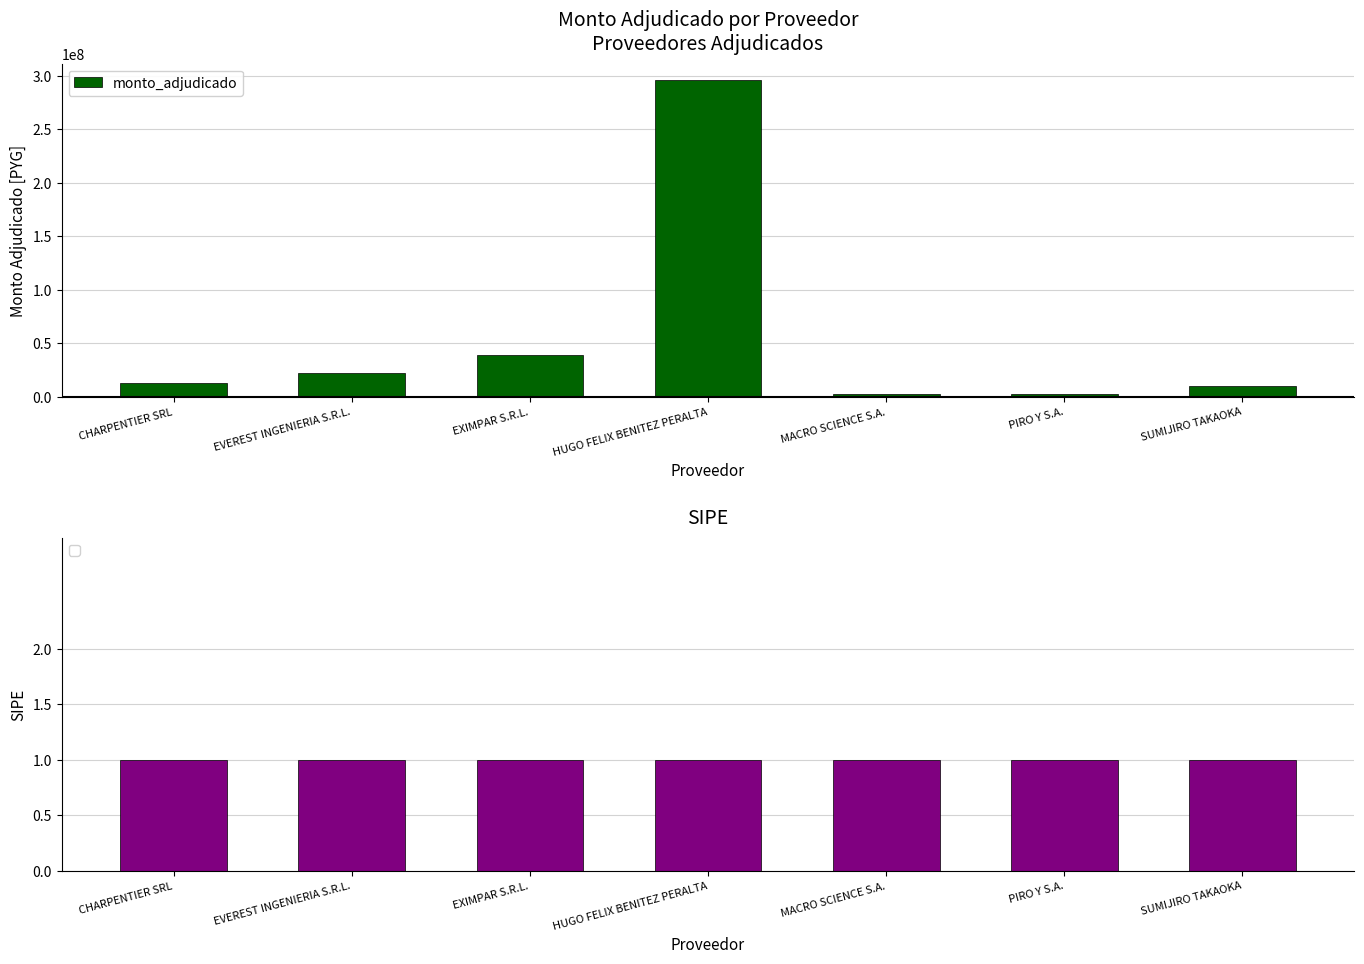

Is it true that the value at CHARPENTIER SRL is 23236932?

False